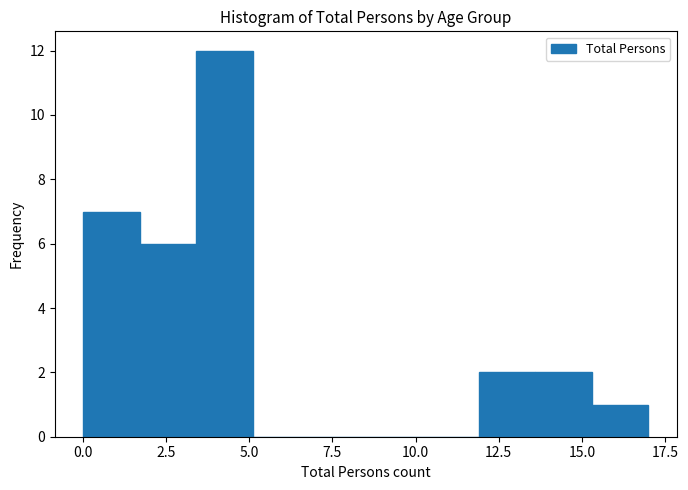

Read against the x-axis, roughly where is the centre of the tallest bar?

4.5